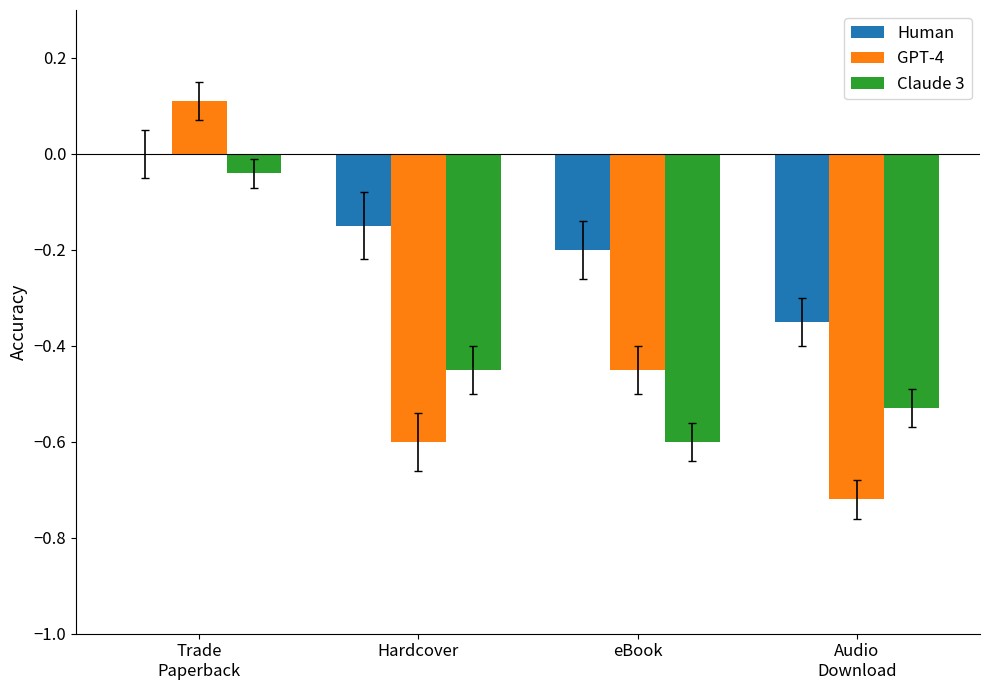

Is it true that Claude 3 equals -0.2 at Hardcover?

False